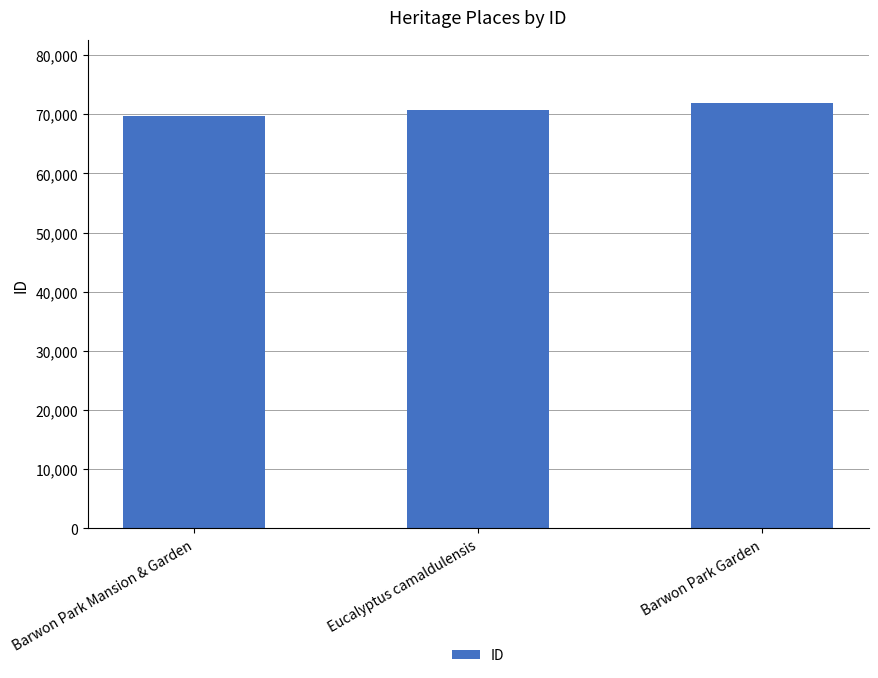

What is the value of the 2nd bar from the left?

70755